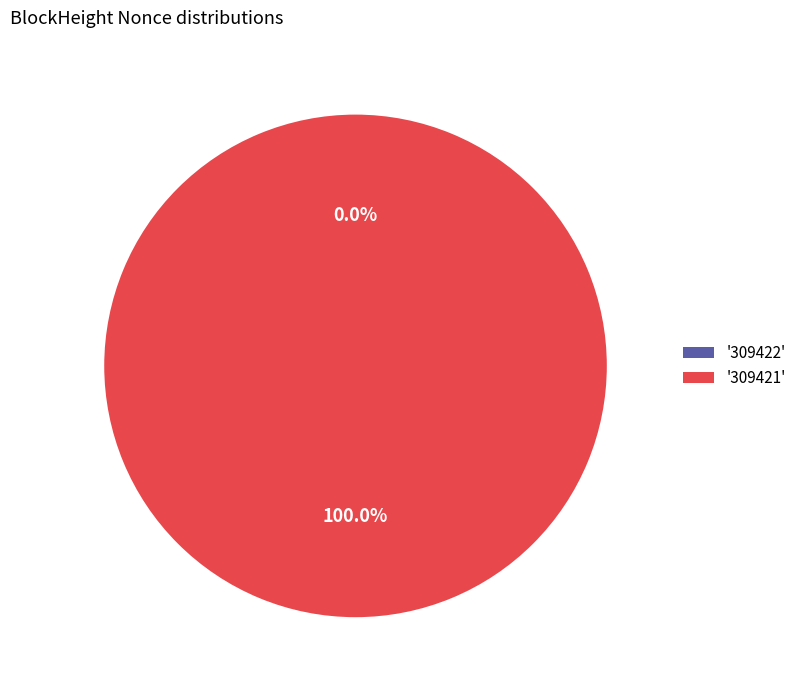

How many slices are in this pie chart?

2